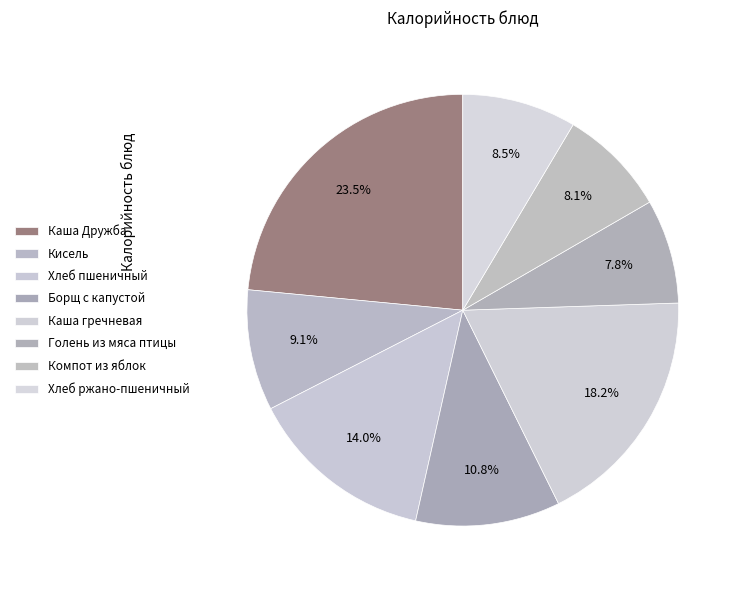

Does Кисель represent more than half of the total?

No